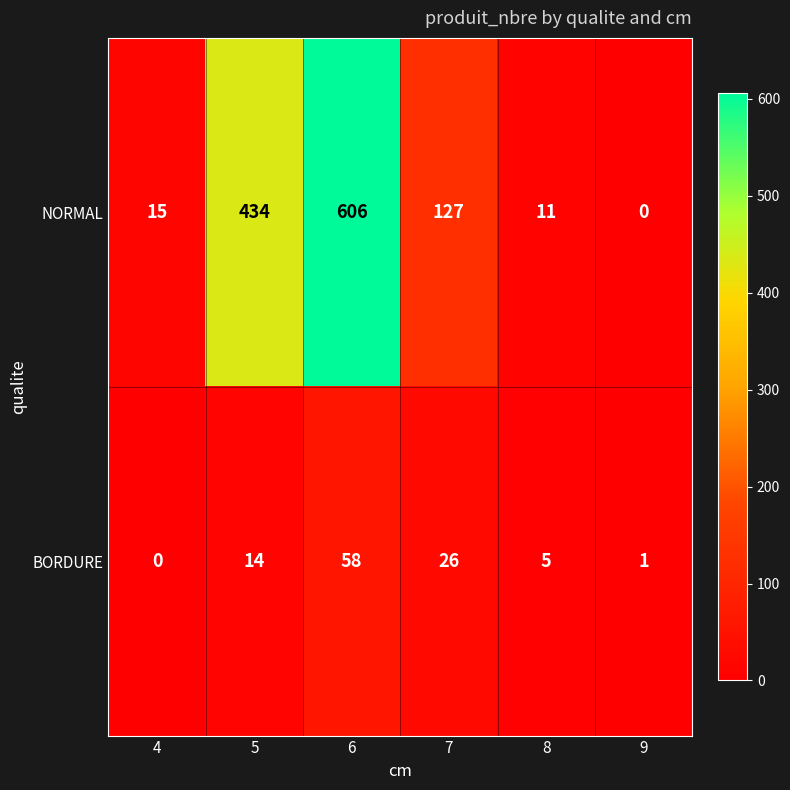

Where is BORDURE nearest to the value 29?

7